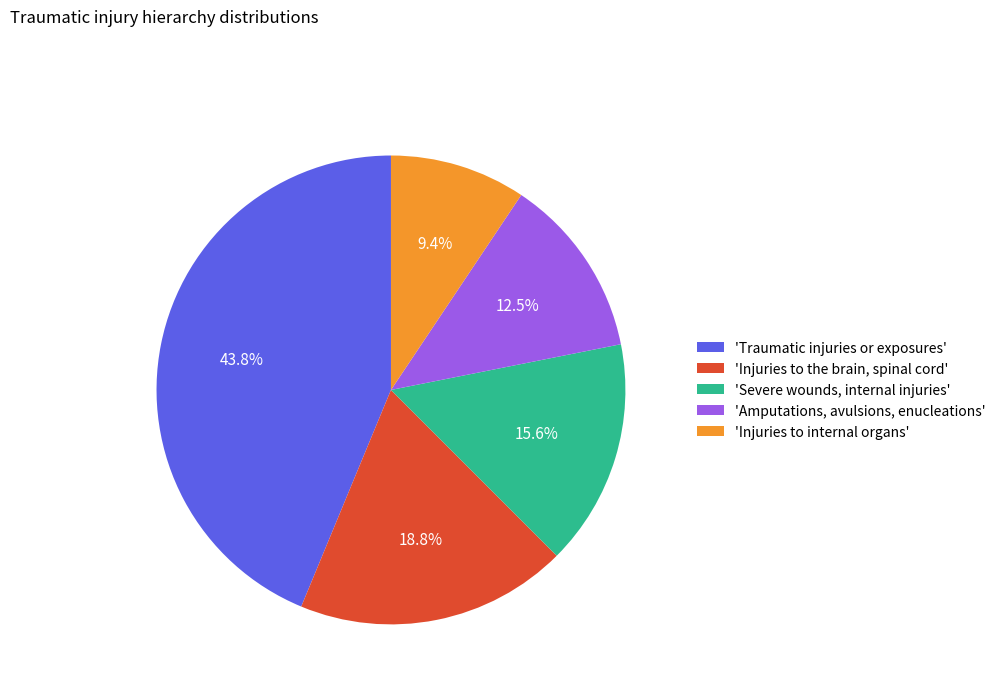

Does any single category account for the majority?

No